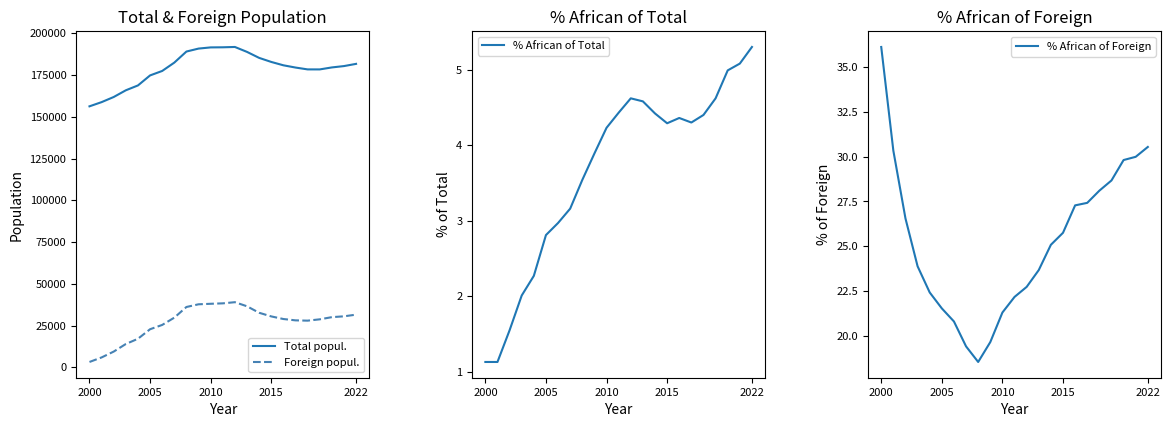

In Foreign popul., how many points are higher than both neighbors (excluding endpoints)?

1